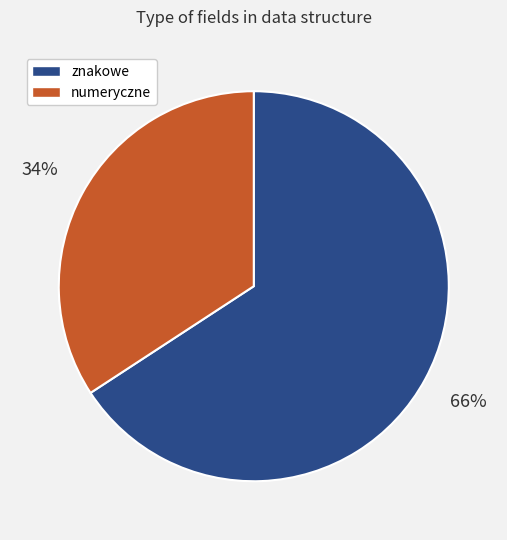

Is there any slice that represents more than half of the pie?

Yes